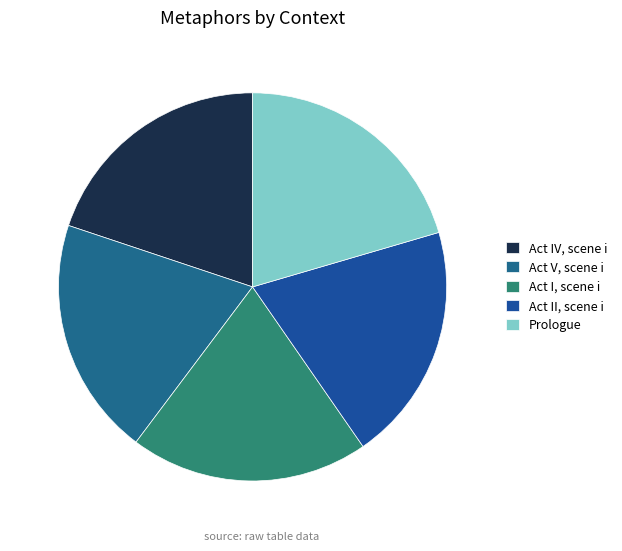

True or false: Act I, scene i accounts for 7% of the total.

False